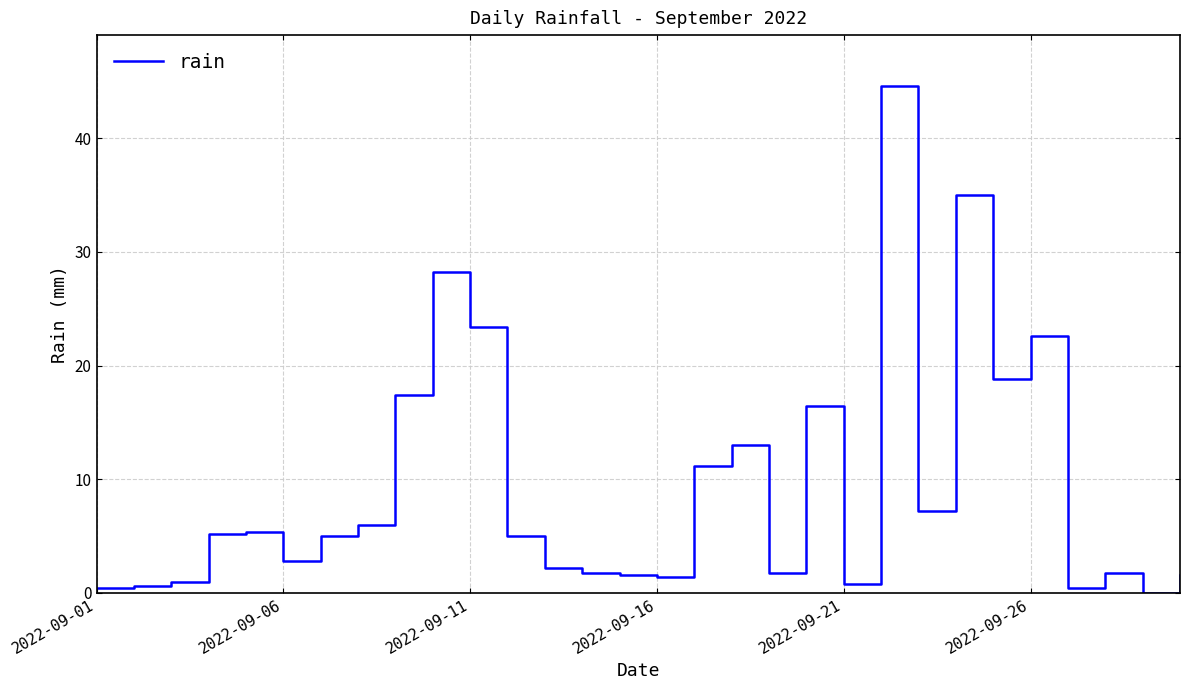

What is the difference between the maximum and minimum values?

44.6